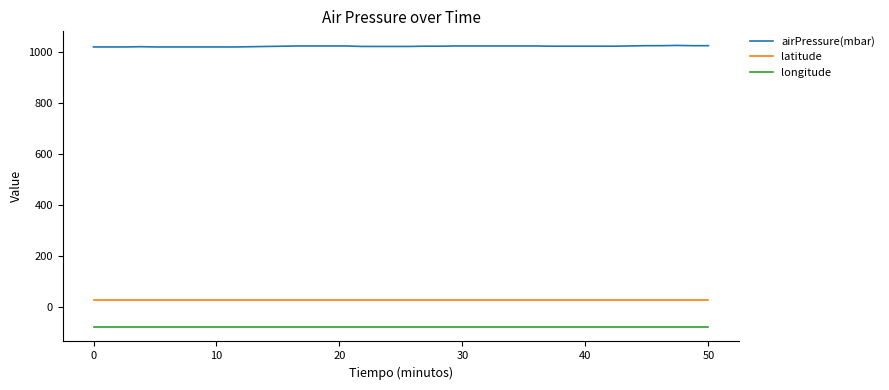

True or false: longitude and latitude cross at least once.

False